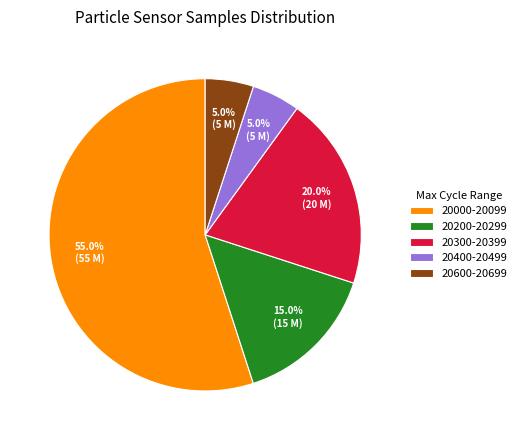

Is there a majority slice in this chart?

Yes